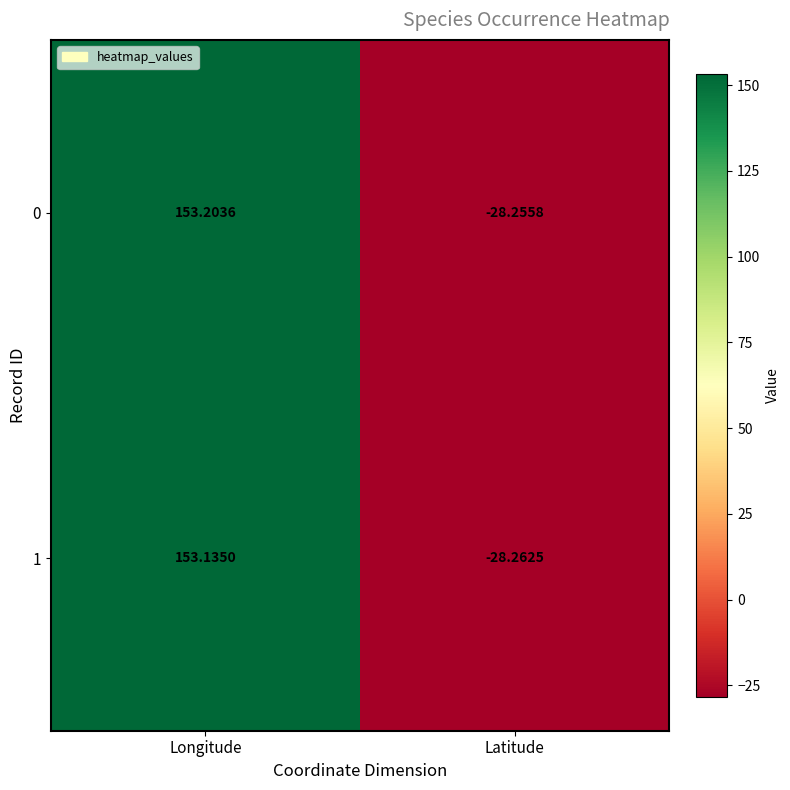

How many positive values does the 0 series have?

1